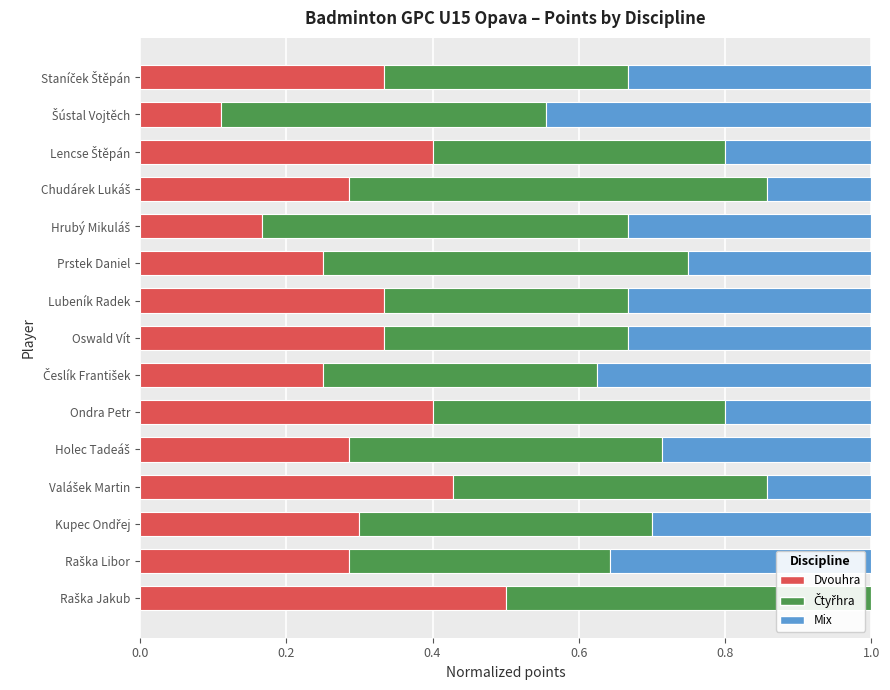

What is the highest value of the Dvouhra series?

0.5